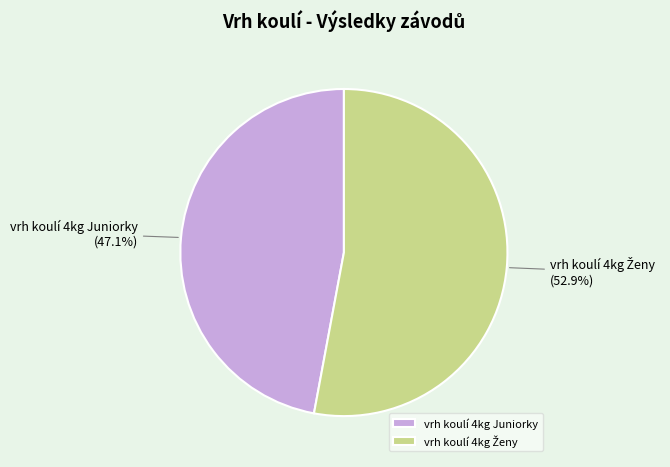

Does vrh koulí 4kg Juniorky account for over 50% of the chart?

No